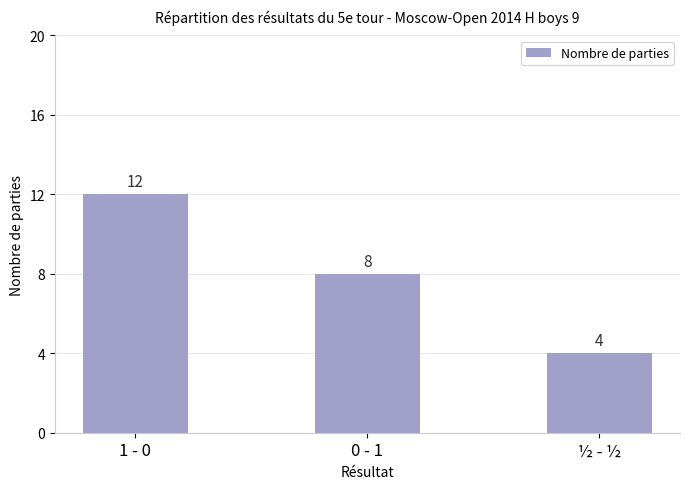

What is the value of the 1st bar from the left?

12